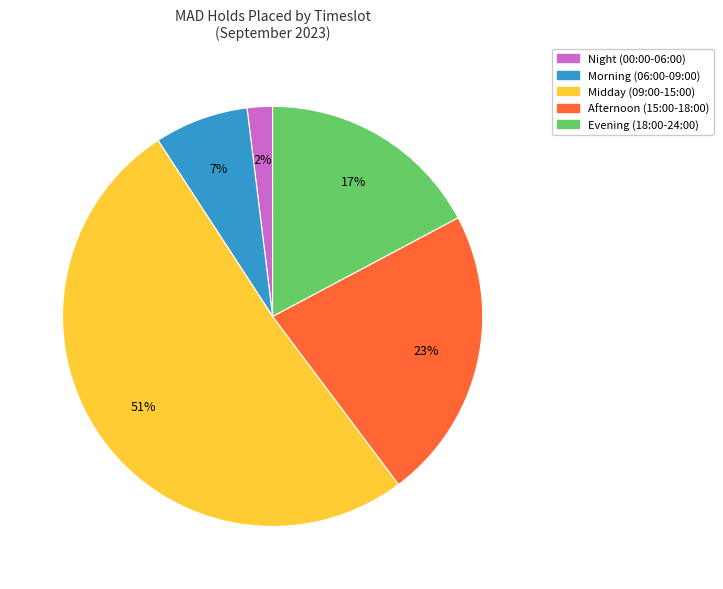

True or false: Midday (09:00-15:00) accounts for 51% of the total.

True